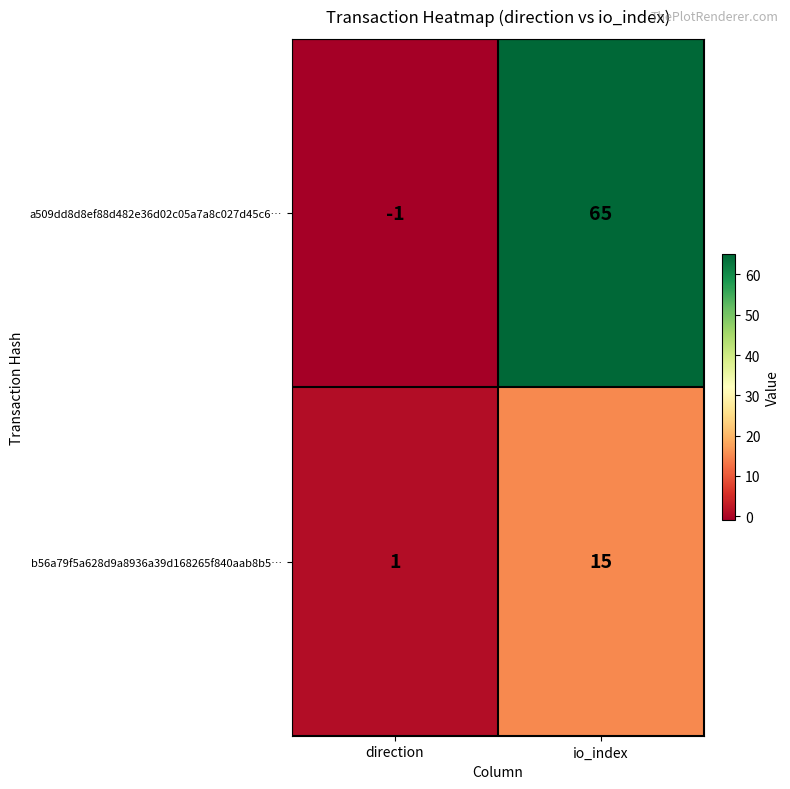

What is the difference between the a509dd8d8ef88d482e36d02c05a7a8c027d45c6… values at io_index and direction?

66